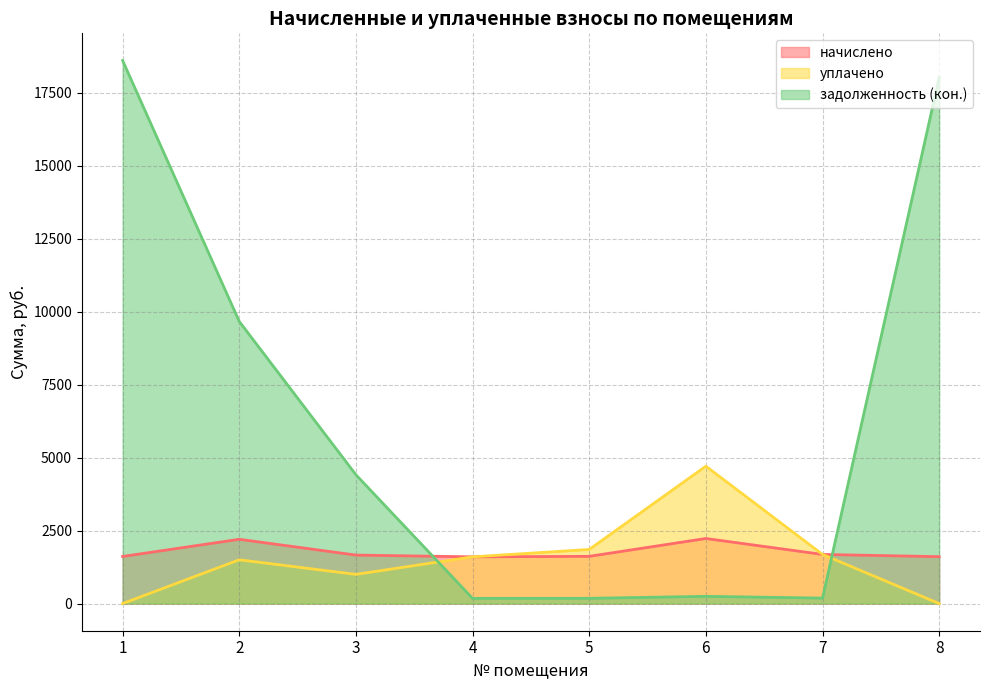

What is the maximum value shown in the chart?

18600.5